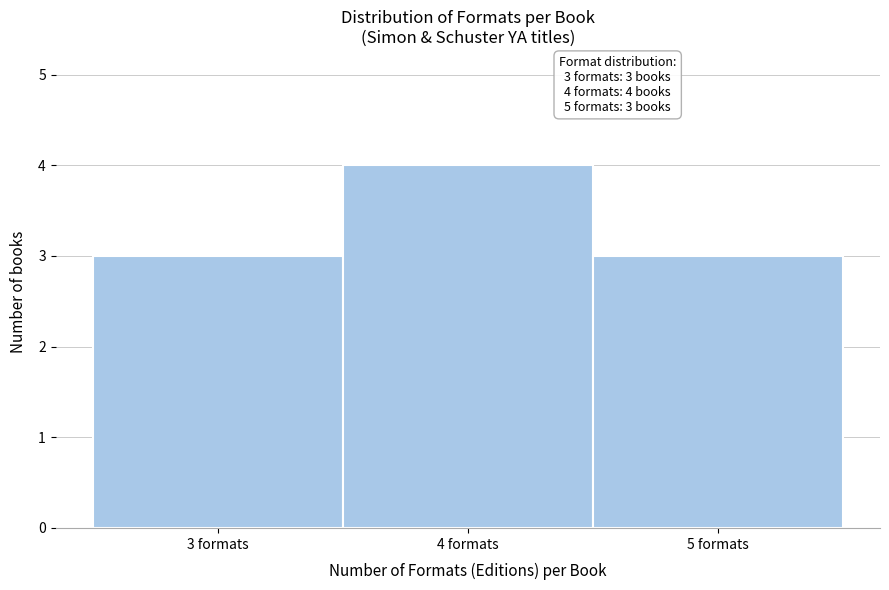

Which range on the x-axis has the tallest bar?

3.5 to 4.5